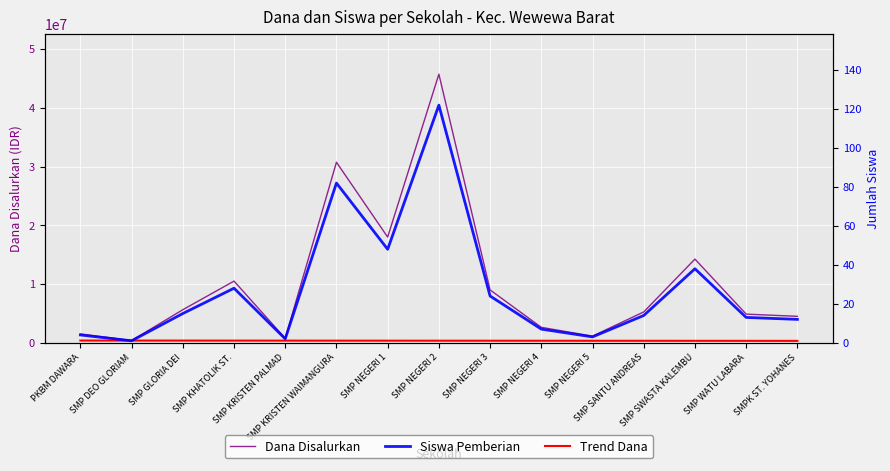

At how many categories does at least one series exceed 41150268?

1